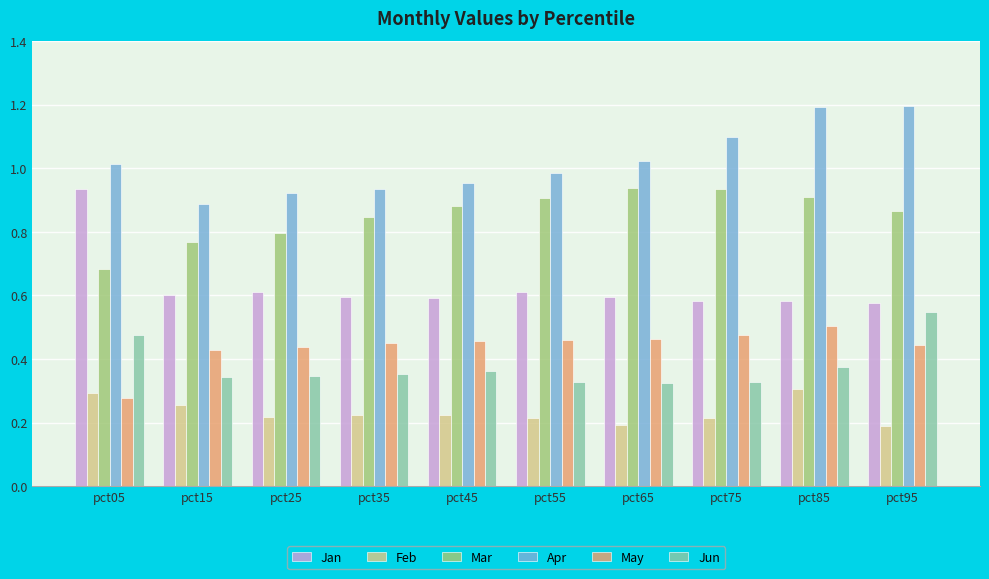

Which series changed the most between pct35 and pct45?

Mar